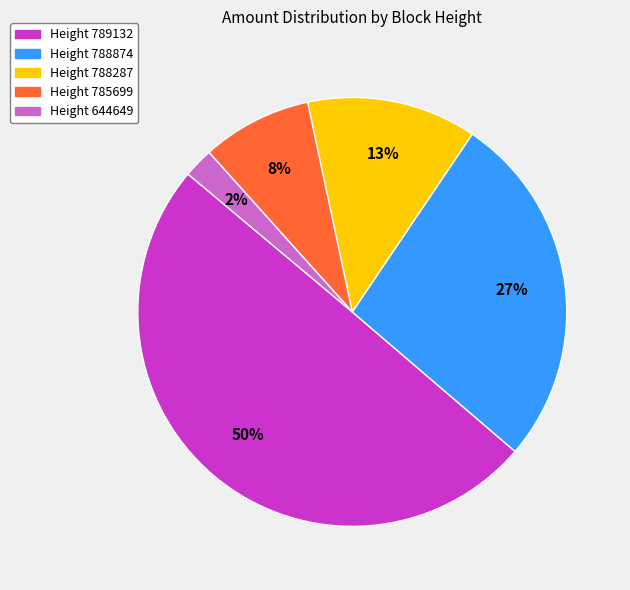

How many segments does this pie chart have?

5